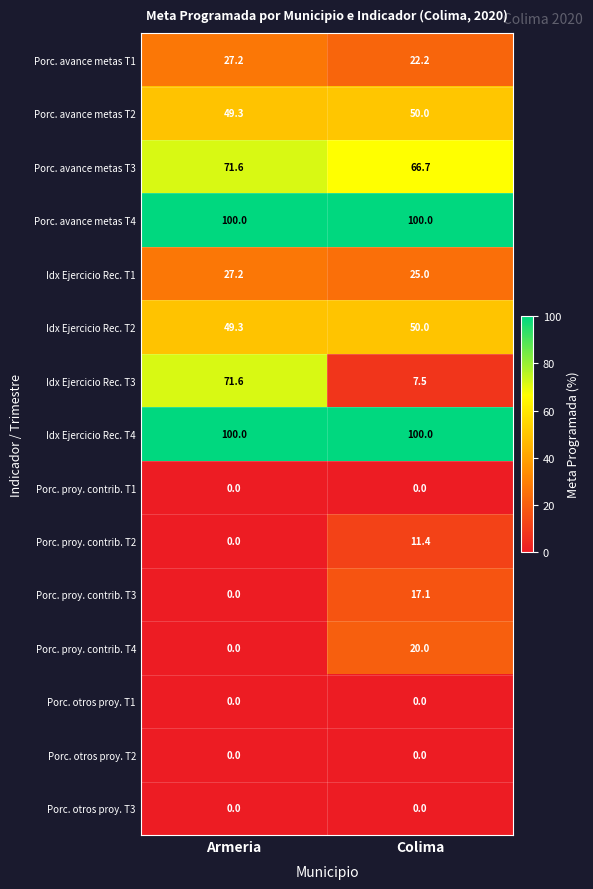

What is the difference between the highest and lowest values at Colima?

100.0